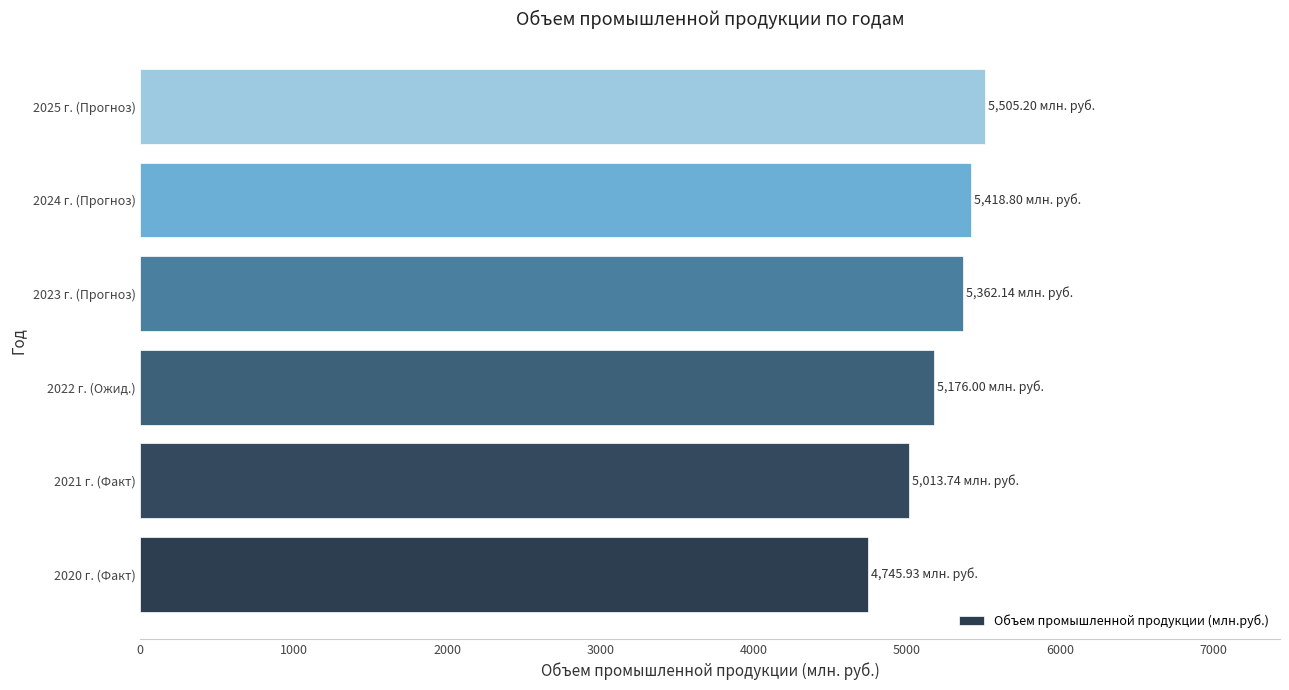

Does the chart contain stacked bars?

No